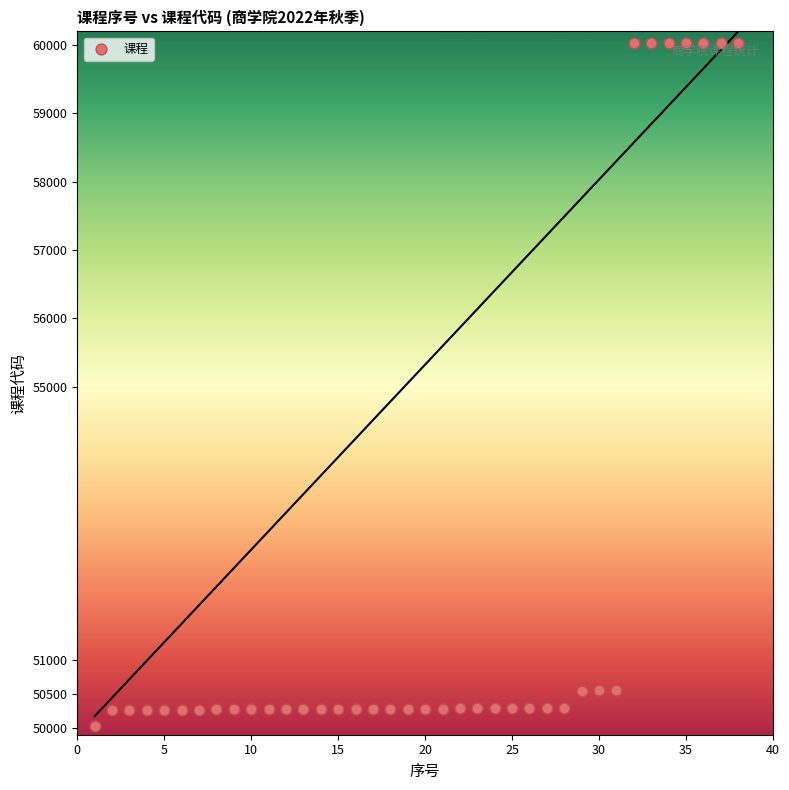

What is the range of X values (max minus min)?

37